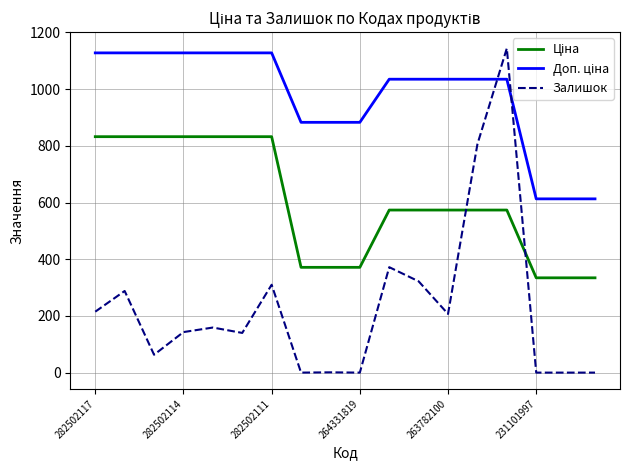

Which series has the largest range (max minus min)?

Залишок